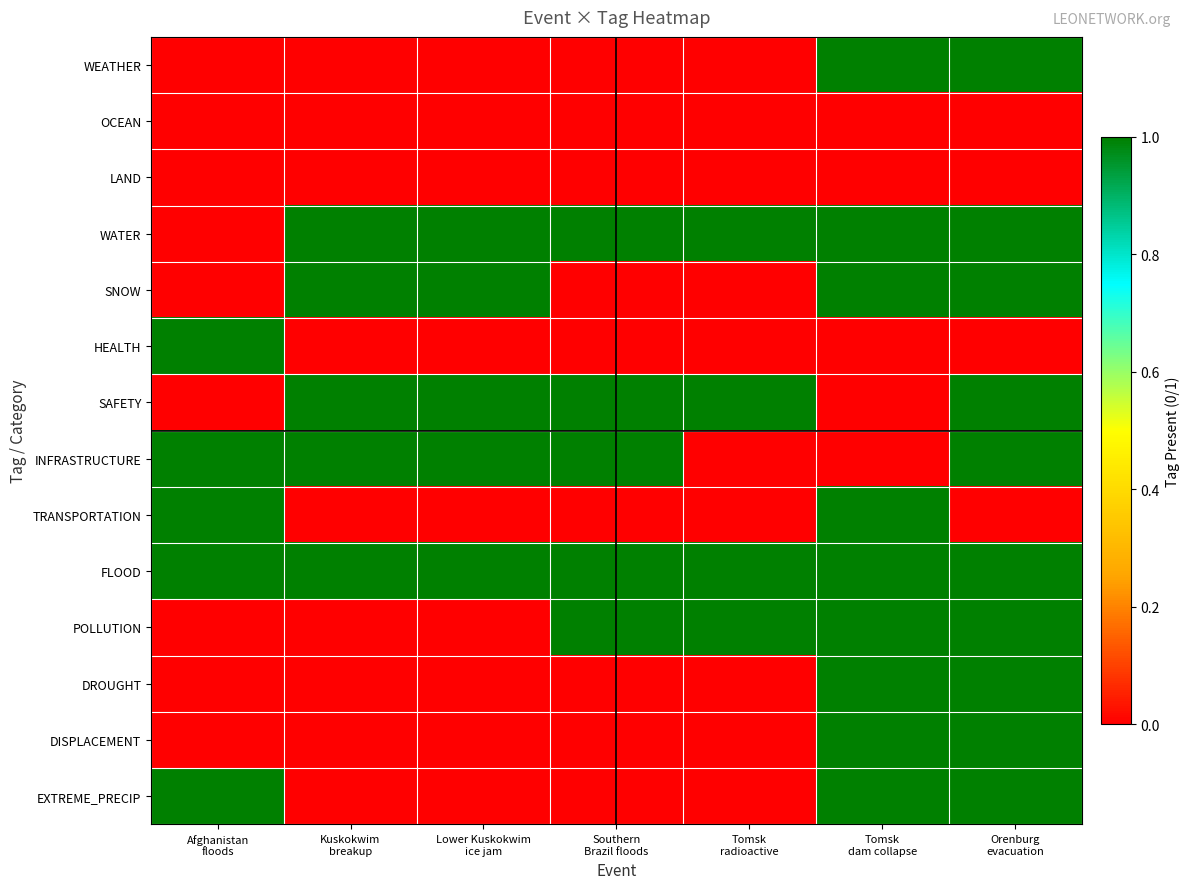

Reading left to right, list all the values displayed in this chart.

WEATHER: Afghanistan
floods=0	Kuskokwim
breakup=0	Lower Kuskokwim
ice jam=0	Southern
Brazil floods=0	Tomsk
radioactive=0	Tomsk
dam collapse=1	Orenburg
evacuation=1
OCEAN: Afghanistan
floods=0	Kuskokwim
breakup=0	Lower Kuskokwim
ice jam=0	Southern
Brazil floods=0	Tomsk
radioactive=0	Tomsk
dam collapse=0	Orenburg
evacuation=0
LAND: Afghanistan
floods=0	Kuskokwim
breakup=0	Lower Kuskokwim
ice jam=0	Southern
Brazil floods=0	Tomsk
radioactive=0	Tomsk
dam collapse=0	Orenburg
evacuation=0
WATER: Afghanistan
floods=0	Kuskokwim
breakup=1	Lower Kuskokwim
ice jam=1	Southern
Brazil floods=1	Tomsk
radioactive=1	Tomsk
dam collapse=1	Orenburg
evacuation=1
SNOW: Afghanistan
floods=0	Kuskokwim
breakup=1	Lower Kuskokwim
ice jam=1	Southern
Brazil floods=0	Tomsk
radioactive=0	Tomsk
dam collapse=1	Orenburg
evacuation=1
HEALTH: Afghanistan
floods=1	Kuskokwim
breakup=0	Lower Kuskokwim
ice jam=0	Southern
Brazil floods=0	Tomsk
radioactive=0	Tomsk
dam collapse=0	Orenburg
evacuation=0
SAFETY: Afghanistan
floods=0	Kuskokwim
breakup=1	Lower Kuskokwim
ice jam=1	Southern
Brazil floods=1	Tomsk
radioactive=1	Tomsk
dam collapse=0	Orenburg
evacuation=1
INFRASTRUCTURE: Afghanistan
floods=1	Kuskokwim
breakup=1	Lower Kuskokwim
ice jam=1	Southern
Brazil floods=1	Tomsk
radioactive=0	Tomsk
dam collapse=0	Orenburg
evacuation=1
TRANSPORTATION: Afghanistan
floods=1	Kuskokwim
breakup=0	Lower Kuskokwim
ice jam=0	Southern
Brazil floods=0	Tomsk
radioactive=0	Tomsk
dam collapse=1	Orenburg
evacuation=0
FLOOD: Afghanistan
floods=1	Kuskokwim
breakup=1	Lower Kuskokwim
ice jam=1	Southern
Brazil floods=1	Tomsk
radioactive=1	Tomsk
dam collapse=1	Orenburg
evacuation=1
POLLUTION: Afghanistan
floods=0	Kuskokwim
breakup=0	Lower Kuskokwim
ice jam=0	Southern
Brazil floods=1	Tomsk
radioactive=1	Tomsk
dam collapse=1	Orenburg
evacuation=1
DROUGHT: Afghanistan
floods=0	Kuskokwim
breakup=0	Lower Kuskokwim
ice jam=0	Southern
Brazil floods=0	Tomsk
radioactive=0	Tomsk
dam collapse=1	Orenburg
evacuation=1
DISPLACEMENT: Afghanistan
floods=0	Kuskokwim
breakup=0	Lower Kuskokwim
ice jam=0	Southern
Brazil floods=0	Tomsk
radioactive=0	Tomsk
dam collapse=1	Orenburg
evacuation=1
EXTREME_PRECIP: Afghanistan
floods=1	Kuskokwim
breakup=0	Lower Kuskokwim
ice jam=0	Southern
Brazil floods=0	Tomsk
radioactive=0	Tomsk
dam collapse=1	Orenburg
evacuation=1